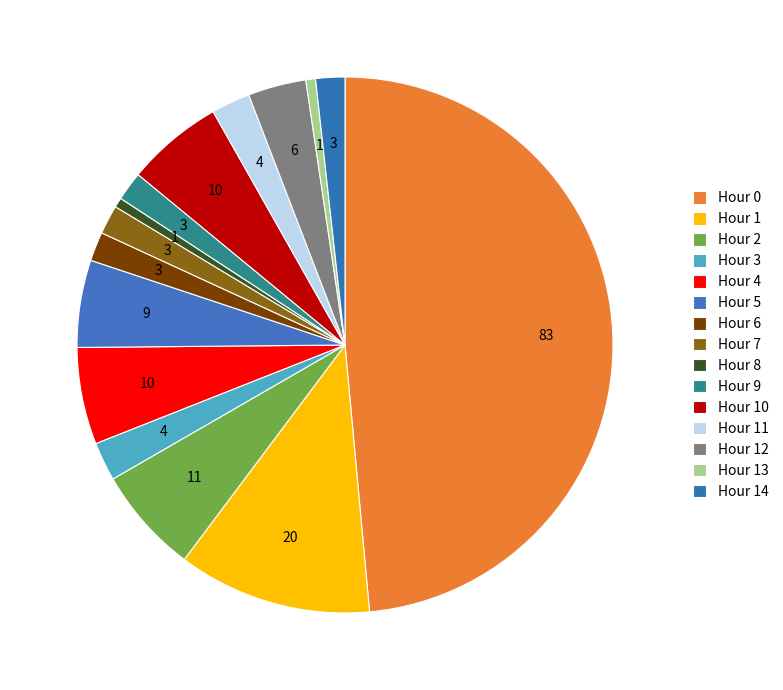

How many segments does this pie chart have?

15